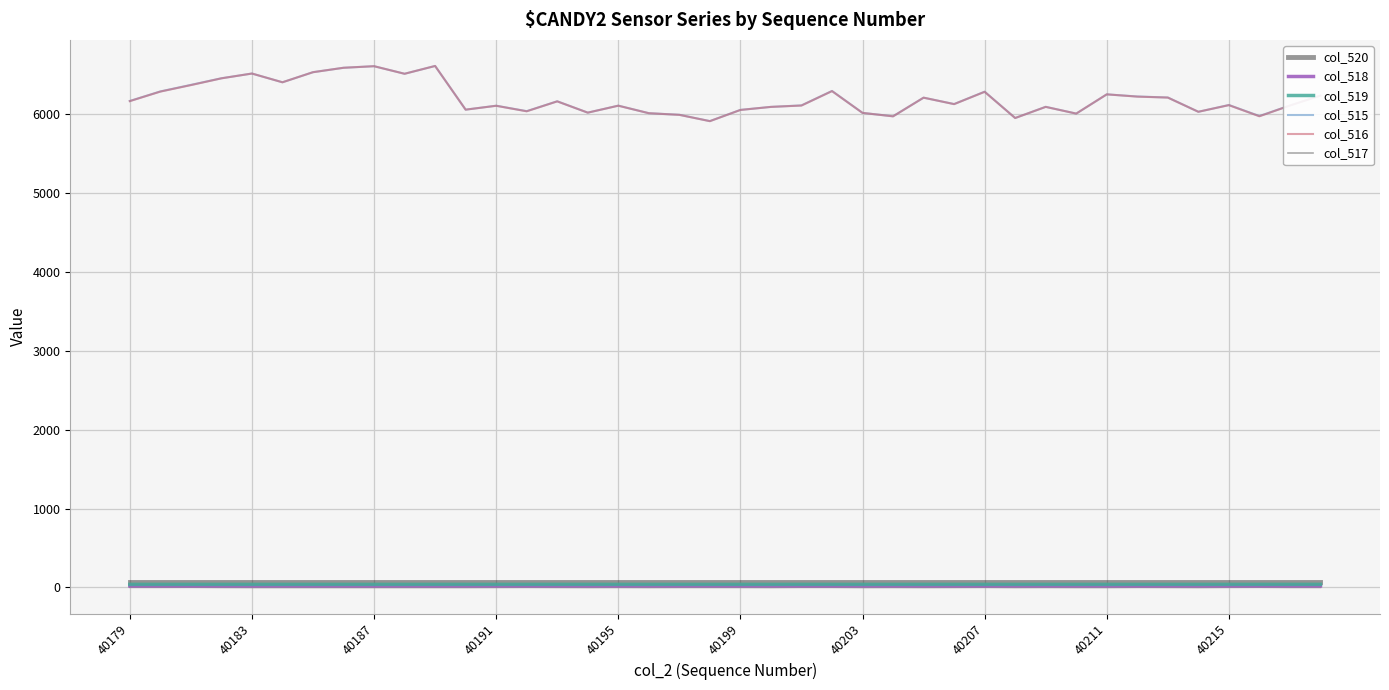

True or false: col_516 and col_518 cross at least once.

False